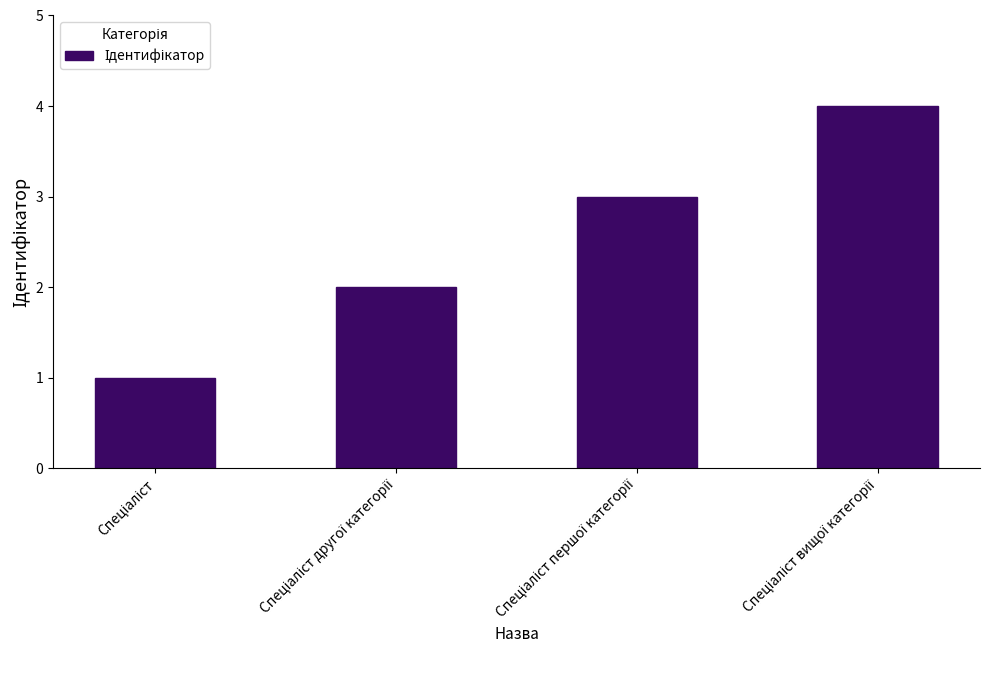

Reading left to right, list all the values displayed in this chart.

1	2	3	4